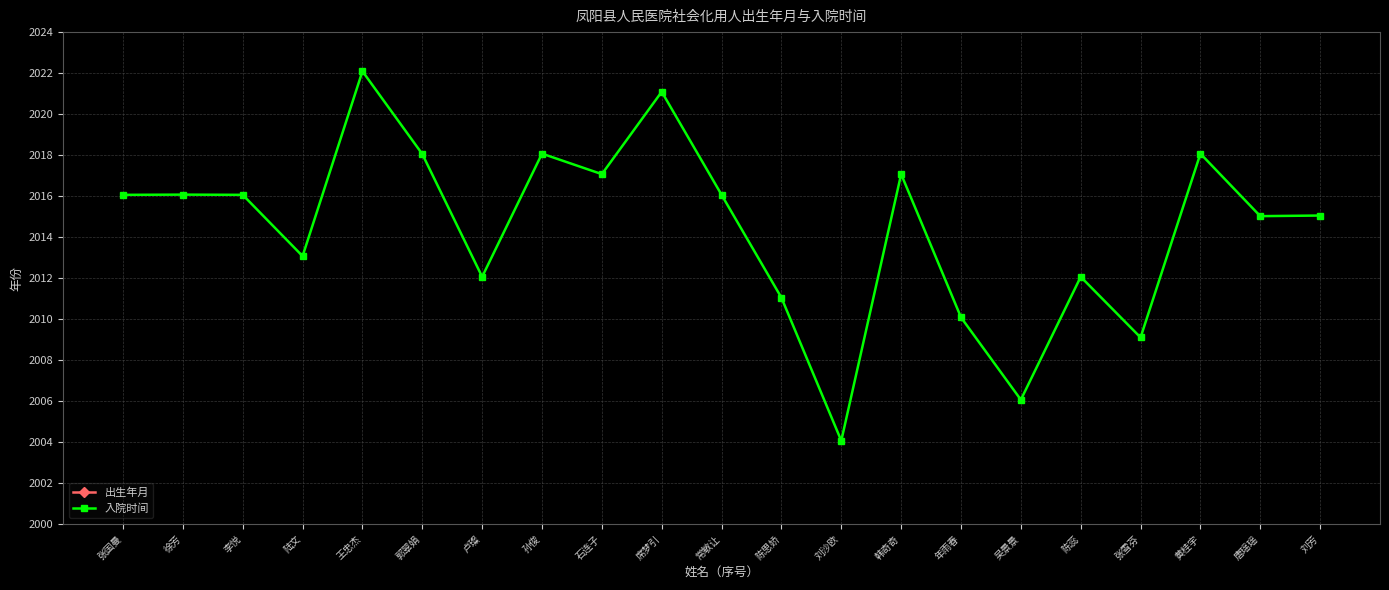

True or false: 出生年月 has a value of 1987.1 at 刘沙欧.

True